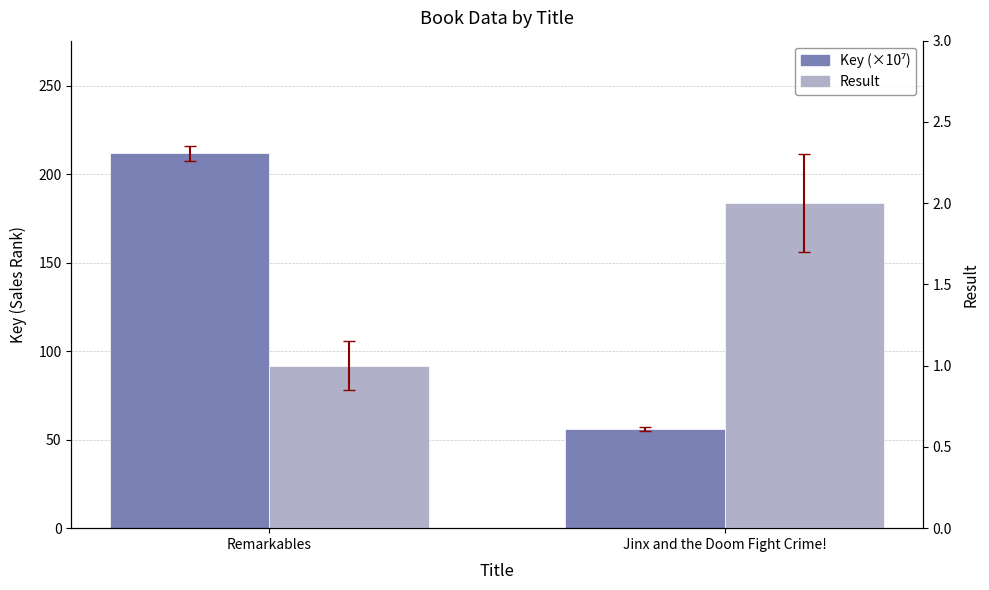

Between Remarkables and Jinx and the Doom Fight Crime!, which series saw the biggest shift?

Key (×10⁷)